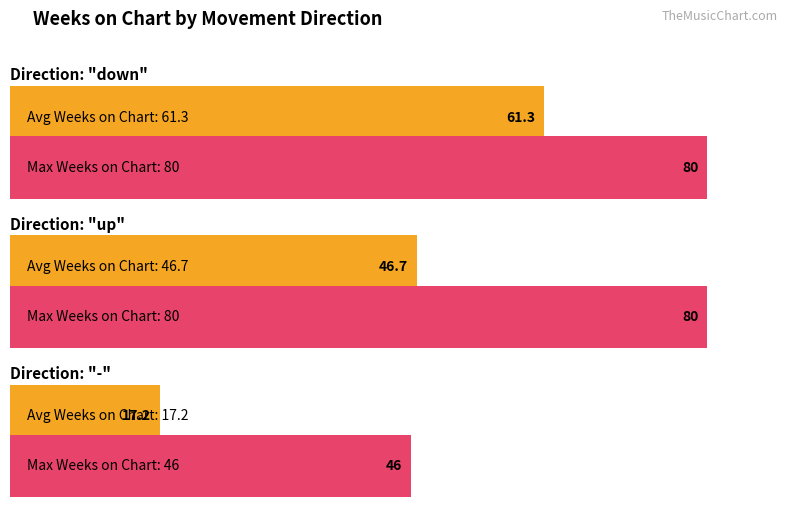

What is the label of the 1st bar from the left?

down